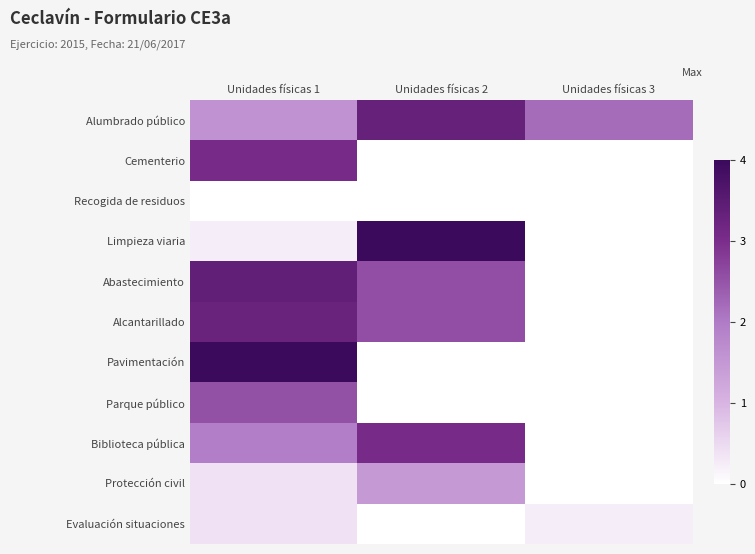

Between Unidades físicas 2 and Unidades físicas 3, which is larger?

Unidades físicas 2